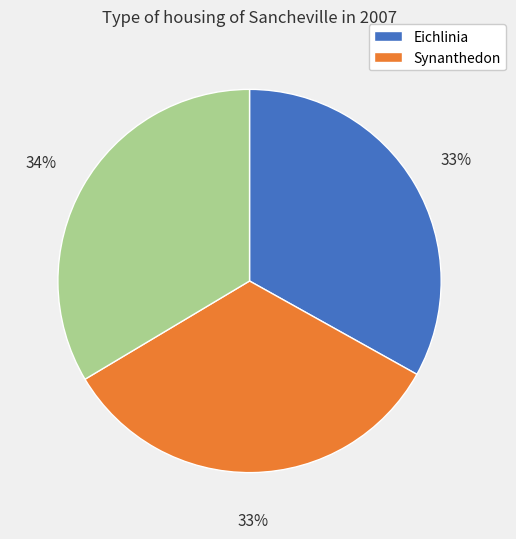

Is there a majority slice in this chart?

No